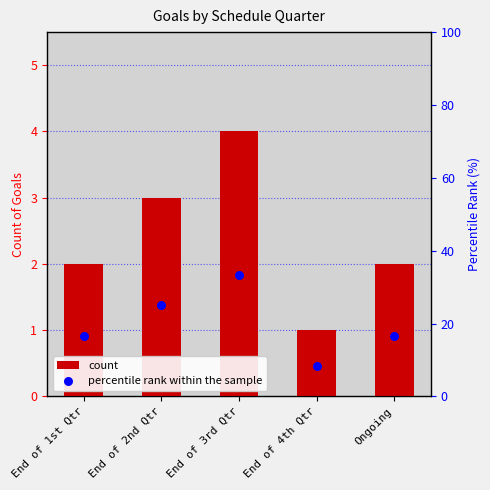

Which series contains the lowest Y value?

count